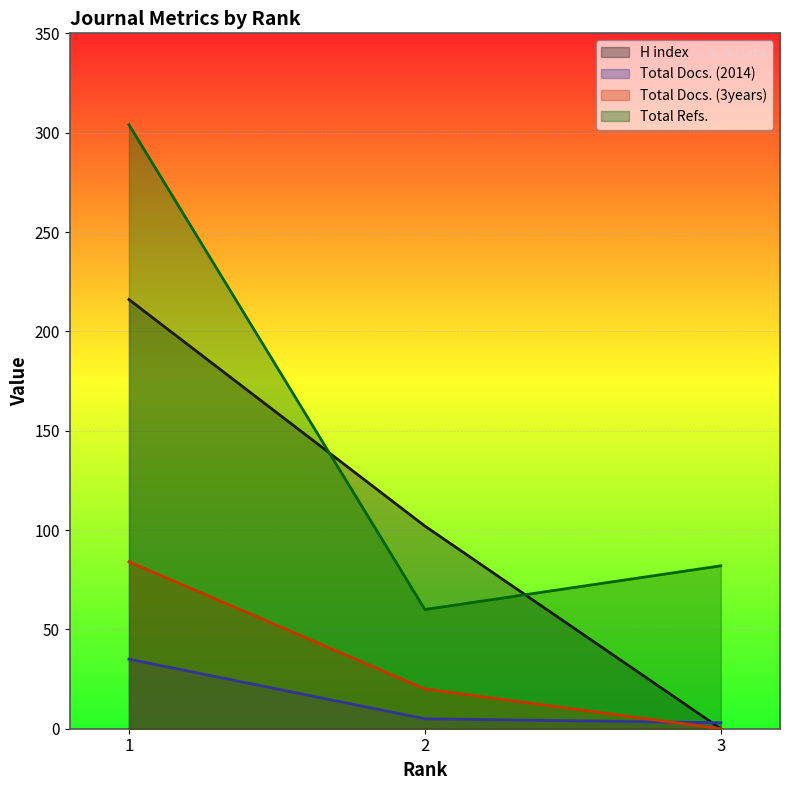

List the series in order of their peak value, highest first.

Total Refs., H index, Total Docs. (3years), Total Docs. (2014)